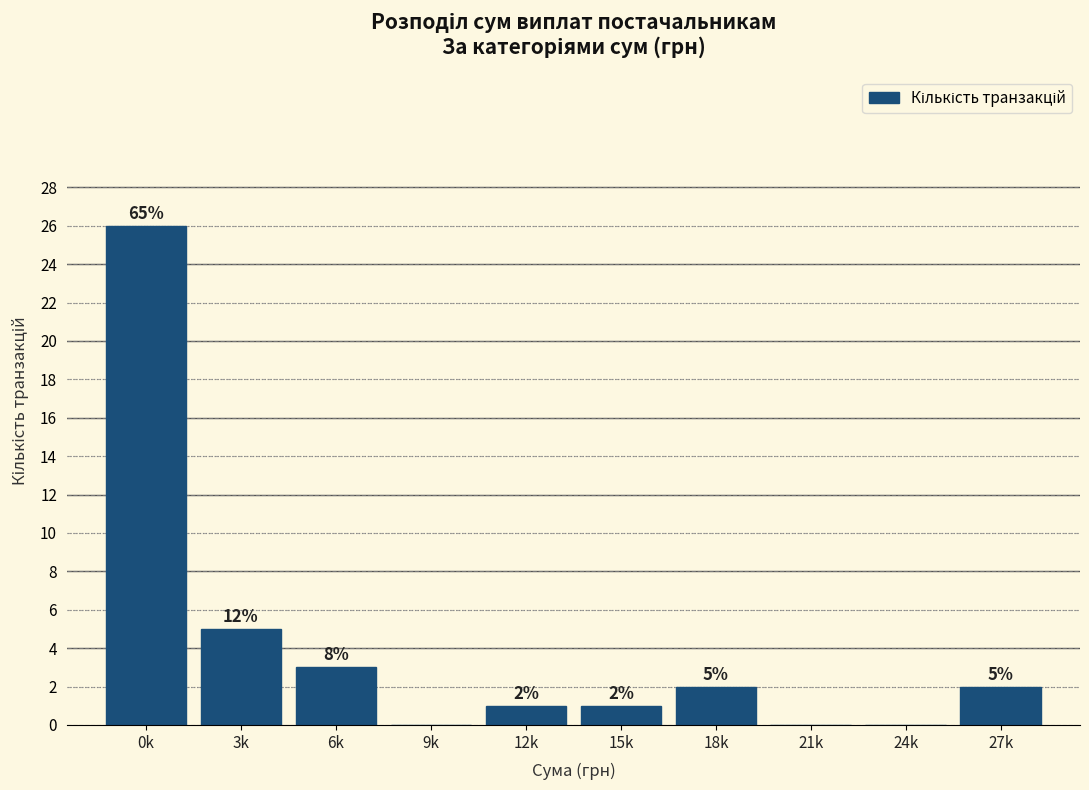

Reading left to right, what are all the values shown in this chart?

0k=26	3k=5	6k=3	9k=0	12k=1	15k=1	18k=2	21k=0	24k=0	27k=2